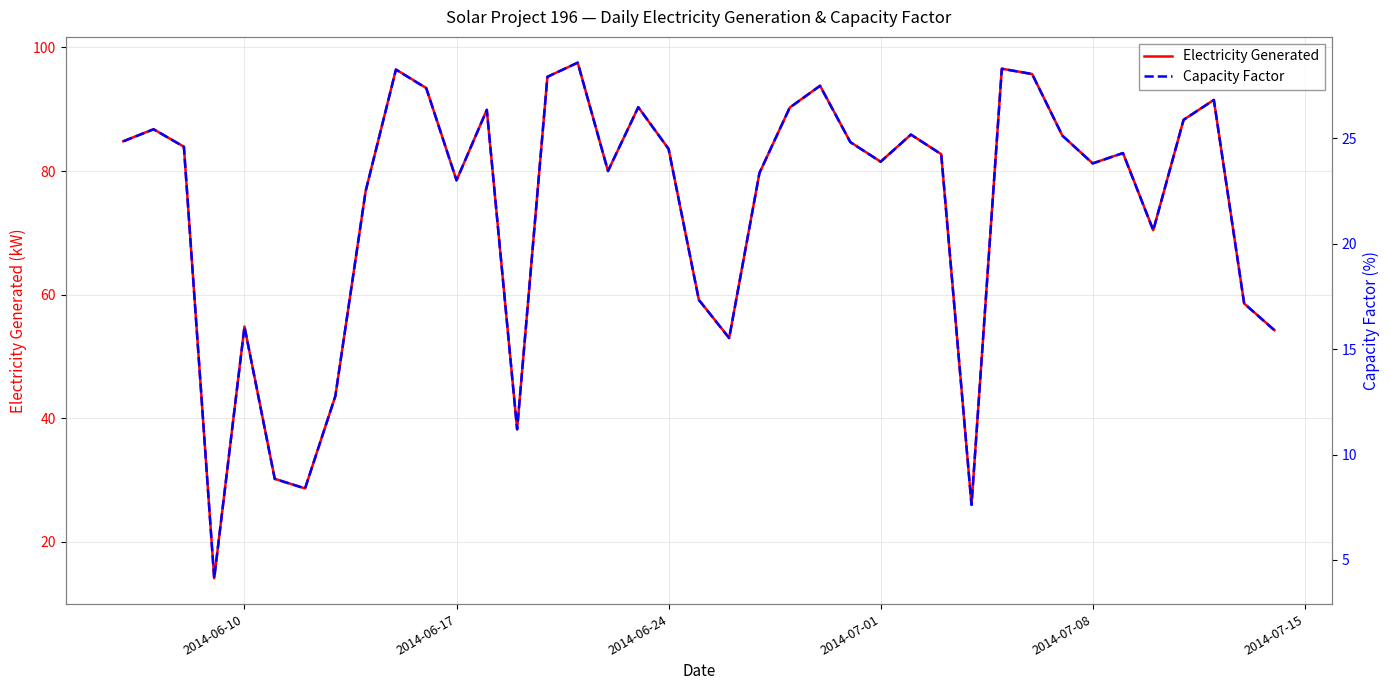

The value of Electricity Generated at 2014-06-17 is 78.5. True or false?

True